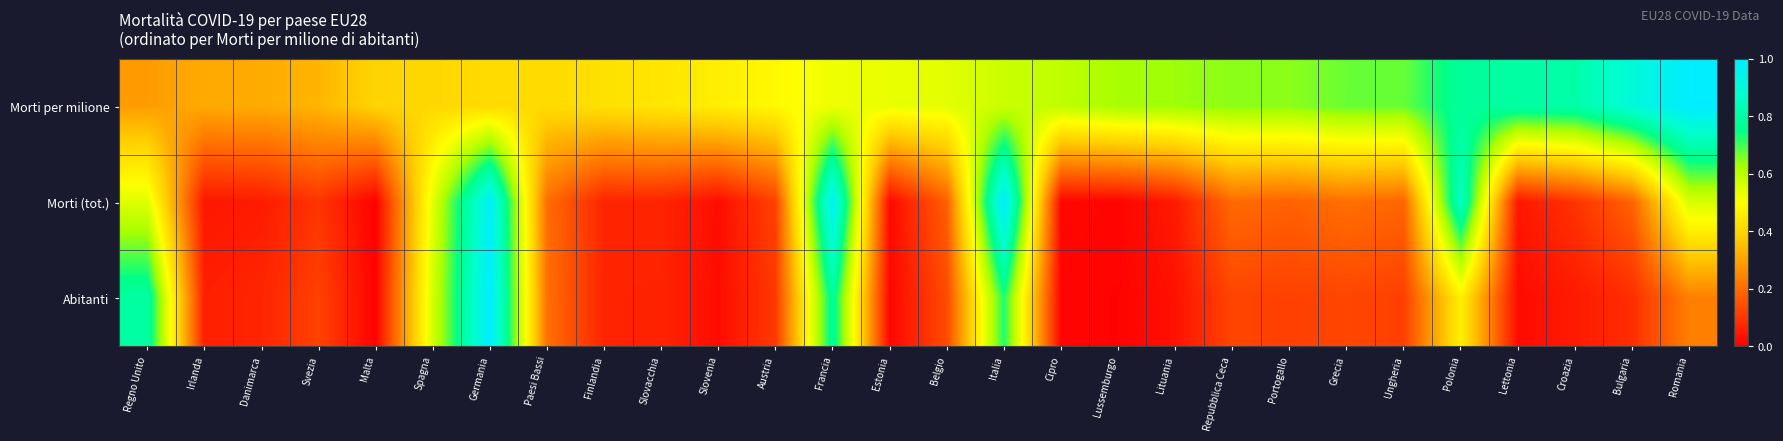

At Polonia, list the series in order from smallest to largest.

Abitanti, Morti per milione, Morti (tot.)